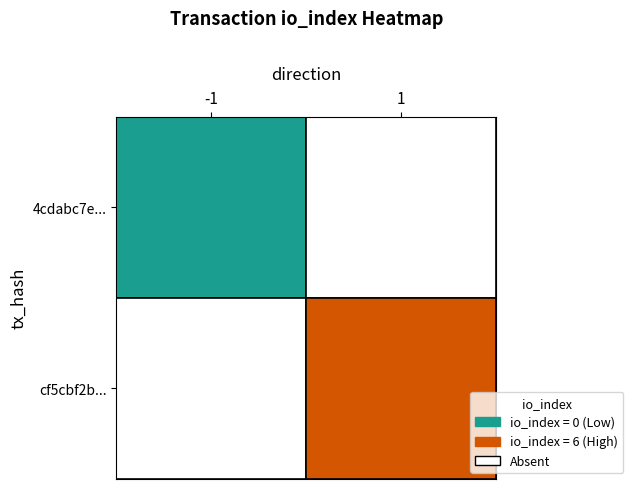

Rank the categories by 4cdabc7eaee04413bcce2cd4a703405632cb8d4 value from lowest to highest.

0, 1